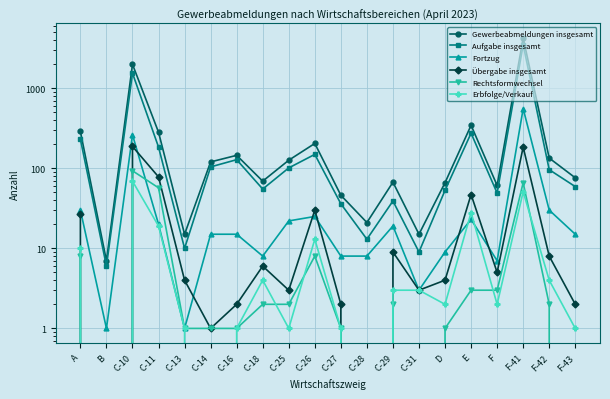

True or false: Gewerbeabmeldungen insgesamt and Erbfolge/Verkauf intersect in this chart.

False